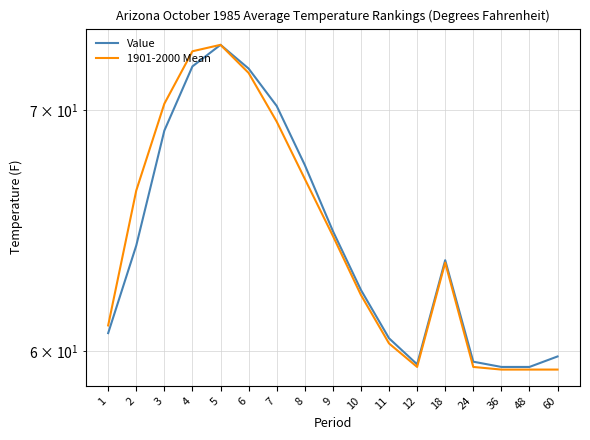

In Value, how many points are lower than both neighbors (excluding endpoints)?

1